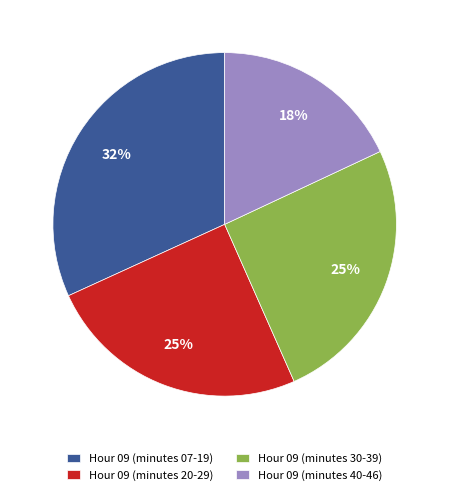

Does Hour 09 (minutes 40-46) represent more than half of the total?

No